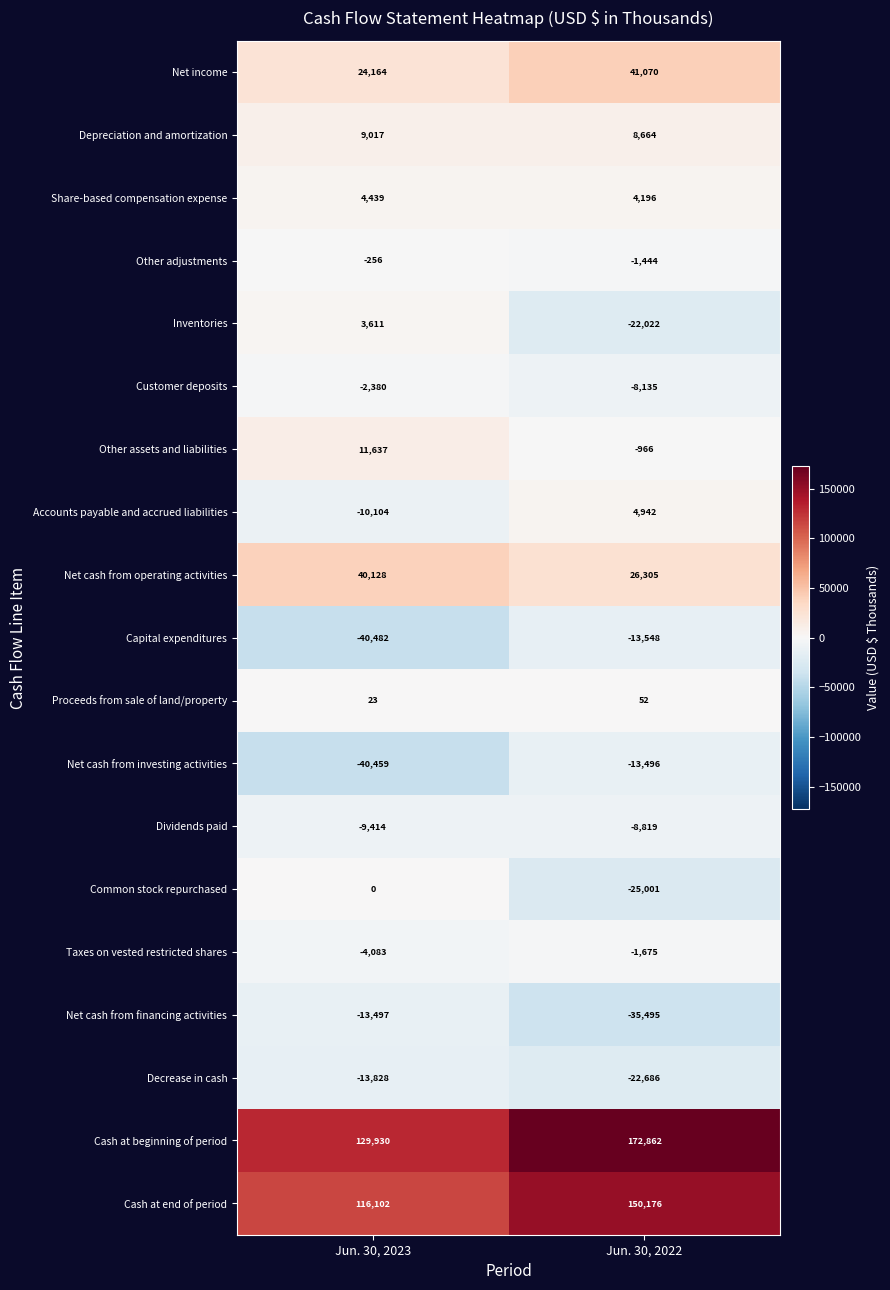

What is the highest value of the Cash at end of period series?

150176